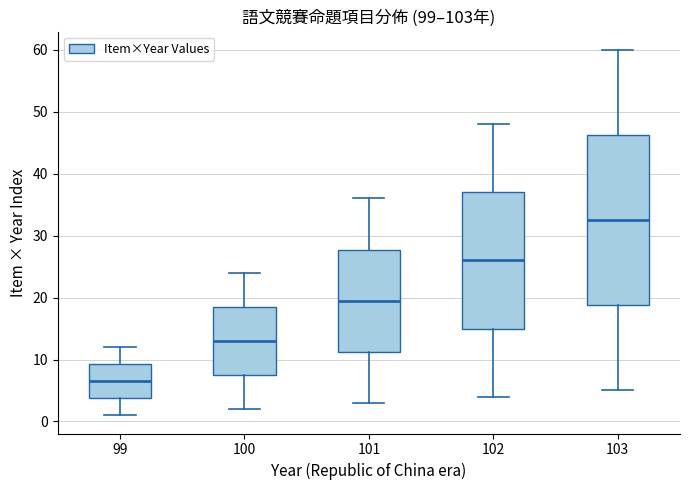

Reading left to right, transcribe this box plot: for each box, give where its median line is, the range the box spans, and where its two whiskers end, as read against the y-axis. The values are not printed on the chart, so give them approximately, as read against the axis.

99: median 7, box 4 to 9, whiskers 1 to 12
100: median 13, box 8 to 19, whiskers 2 to 24
101: median 20, box 11 to 28, whiskers 3 to 36
102: median 26, box 15 to 37, whiskers 4 to 48
103: median 33, box 19 to 46, whiskers 5 to 60